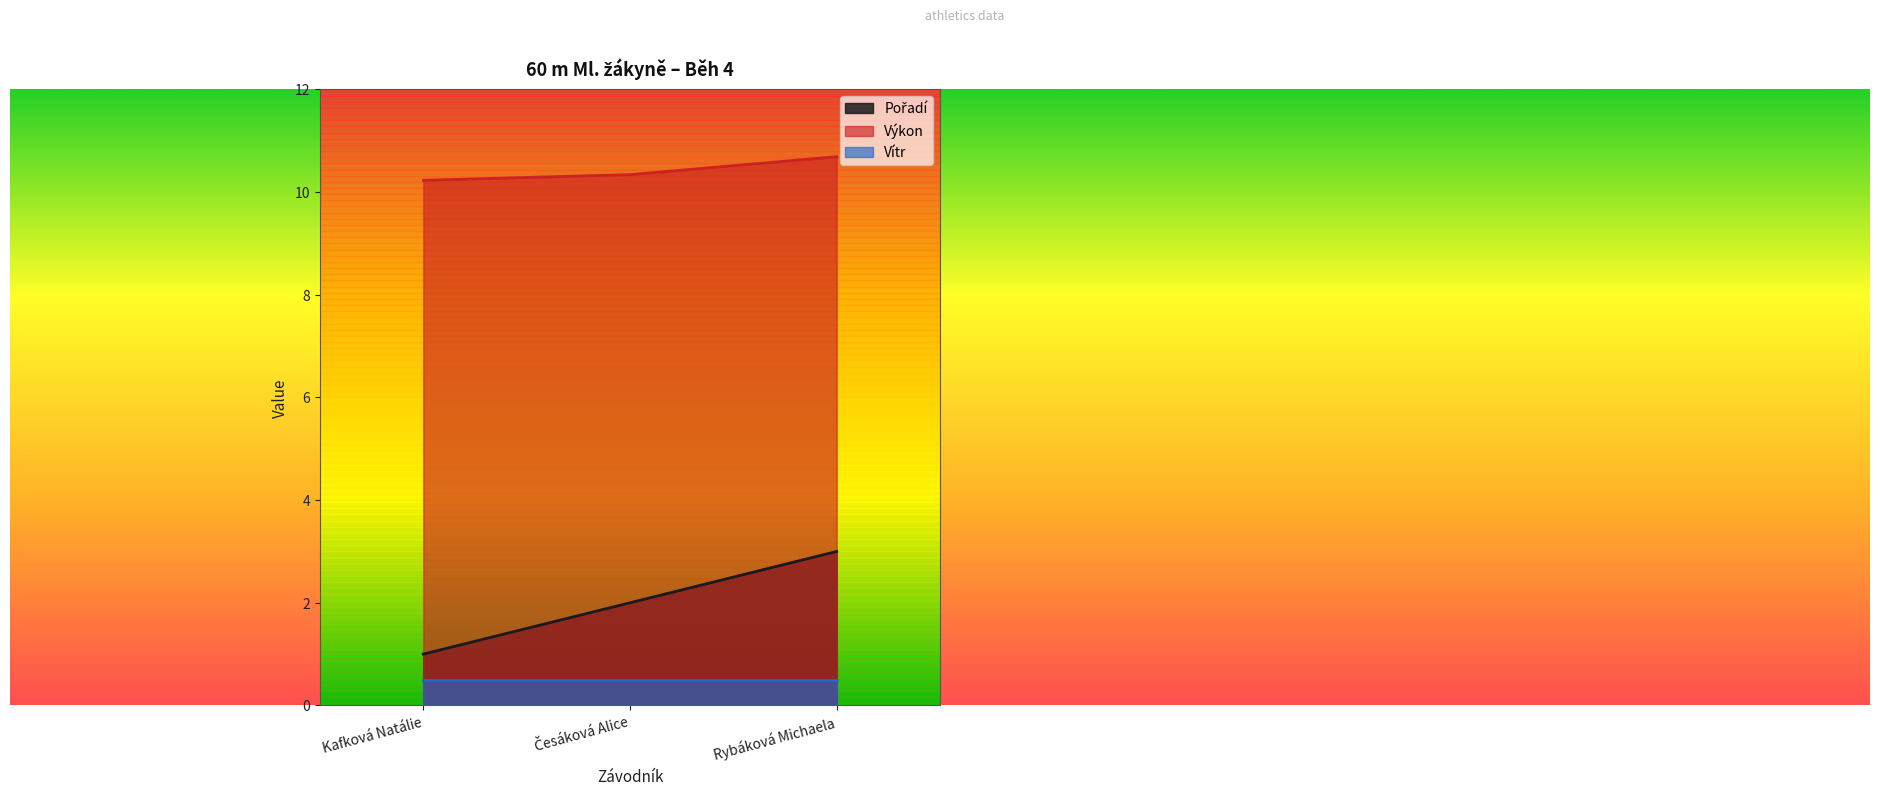

Which series has the largest total across all categories?

Výkon